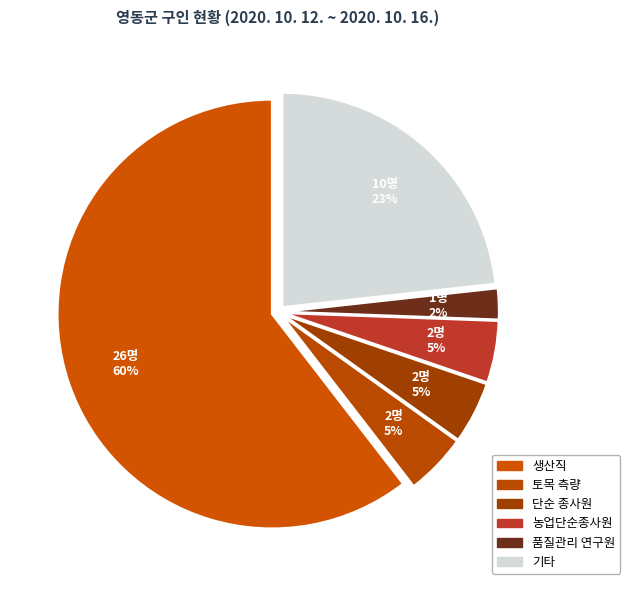

What is the smallest slice in the pie chart?

품질관리 연구원